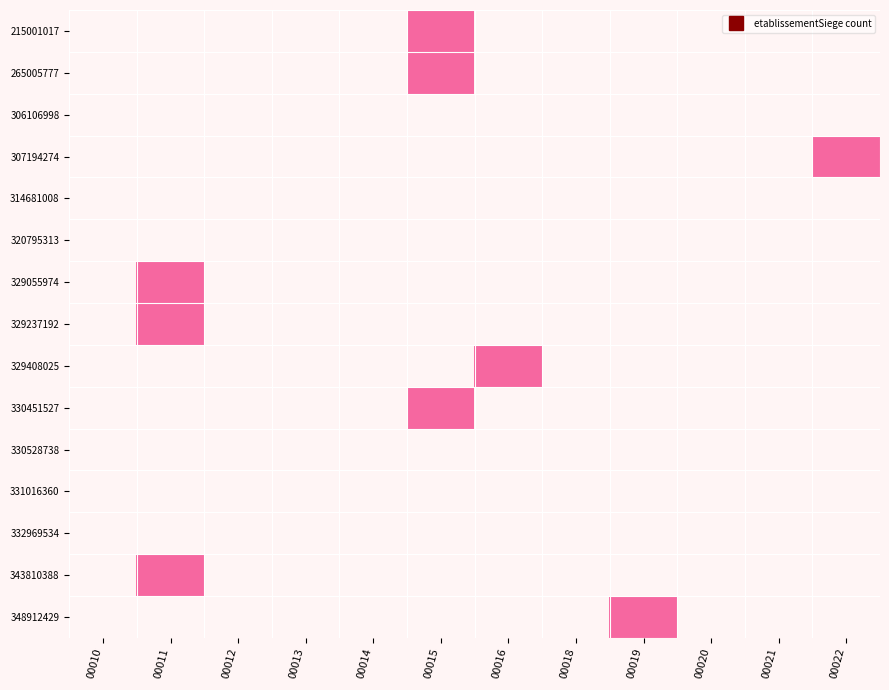

Which has a higher value, 00013 or 00016?

00016